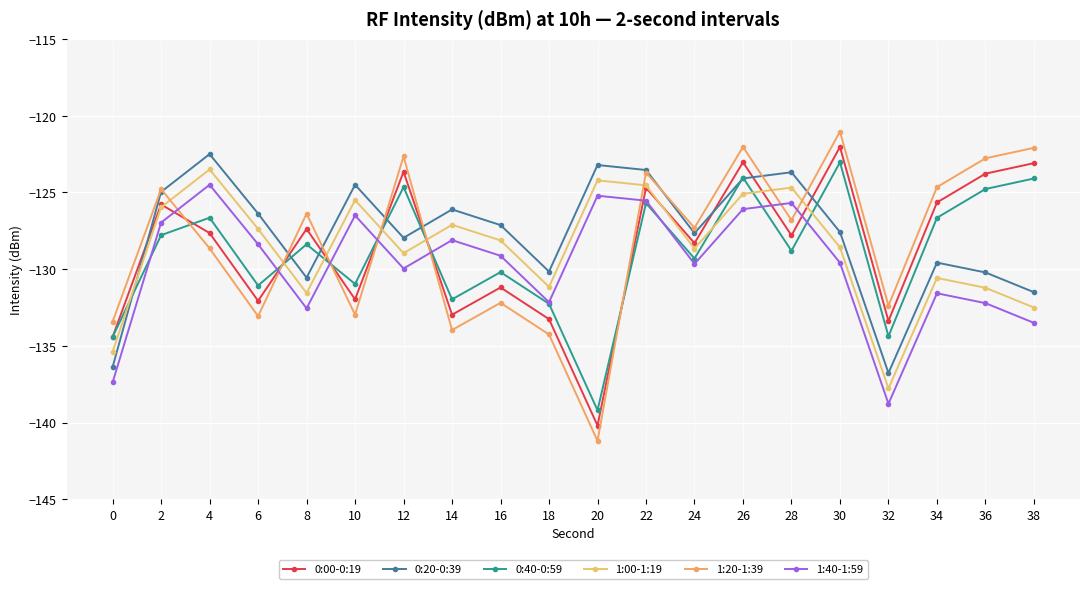

In 1:20-1:39, how many points are higher than both neighbors (excluding endpoints)?

7